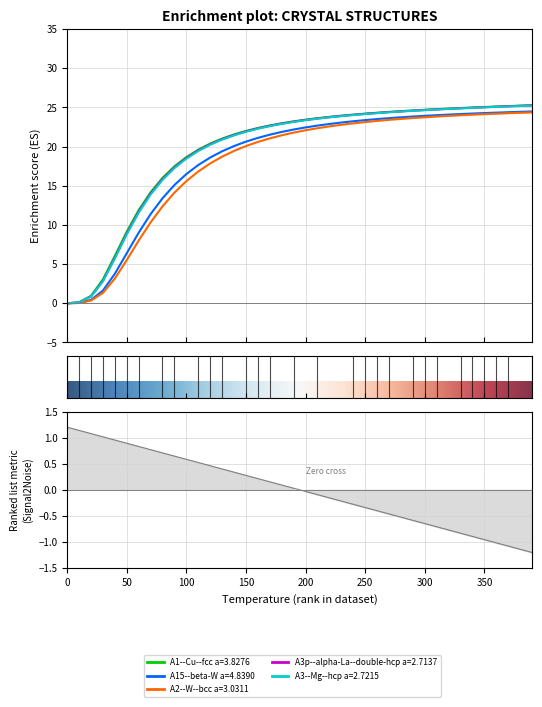

Count the number of categories in the chart.

40